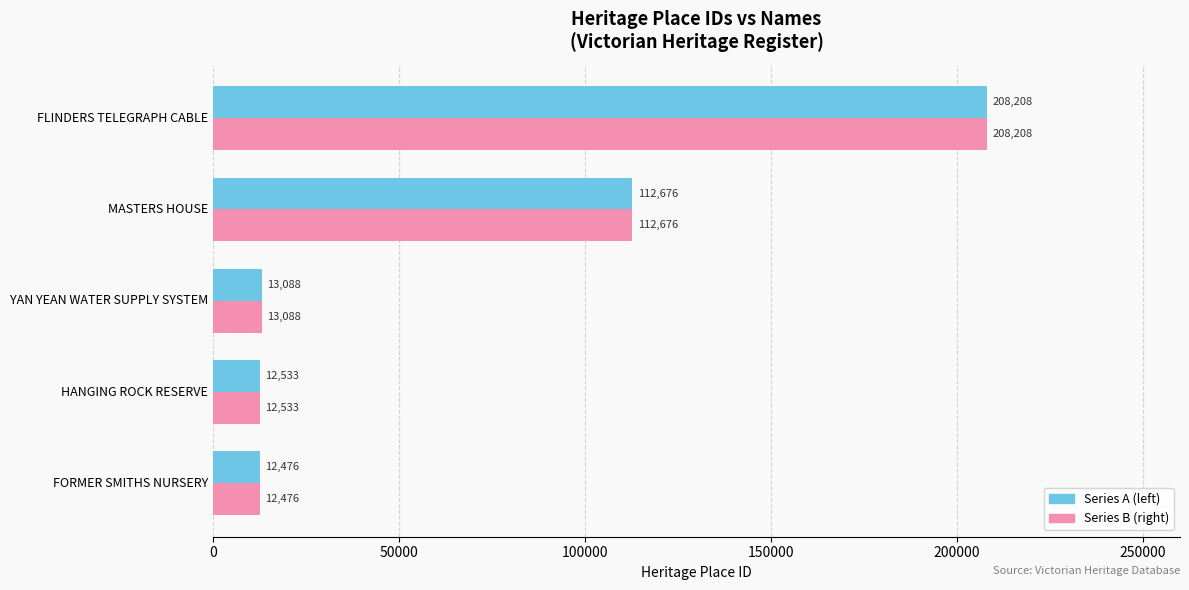

What is the total value across all series at MASTERS HOUSE?

225352